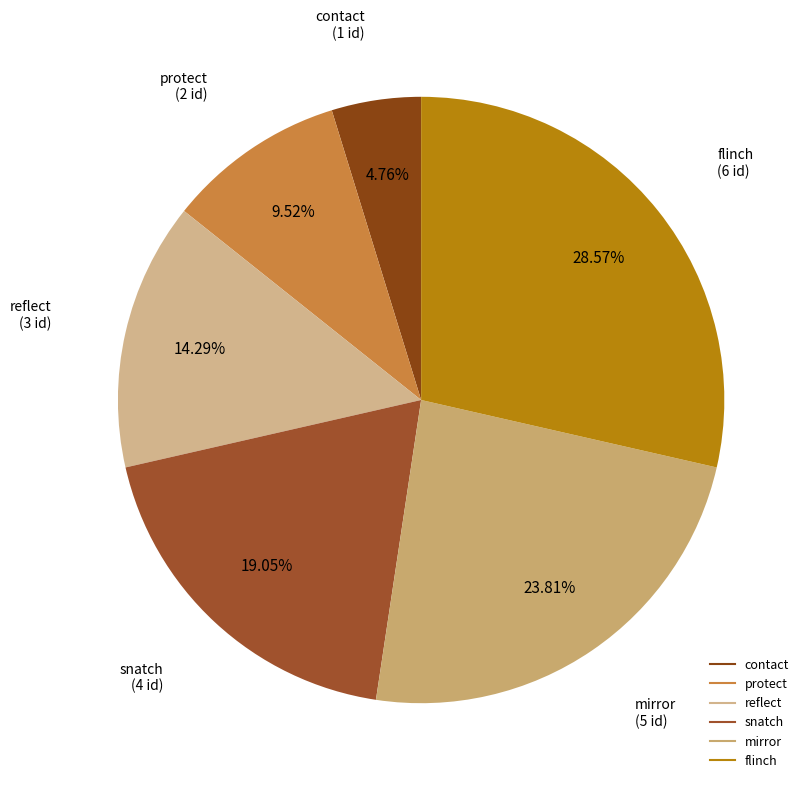

Do mirror and snatch together represent more than half of the pie?

No